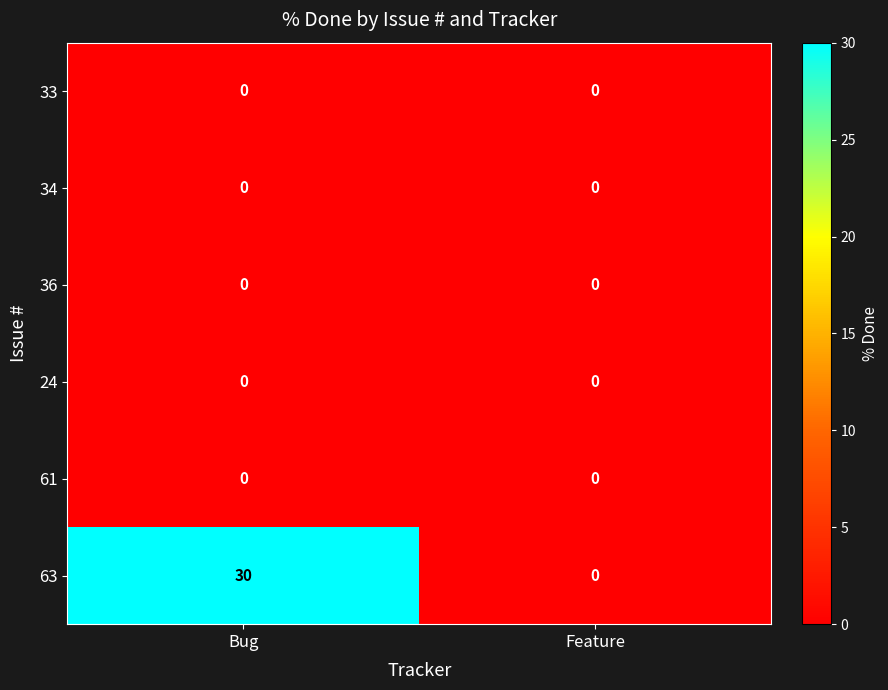

At which category is the sum across all series the highest?

Bug